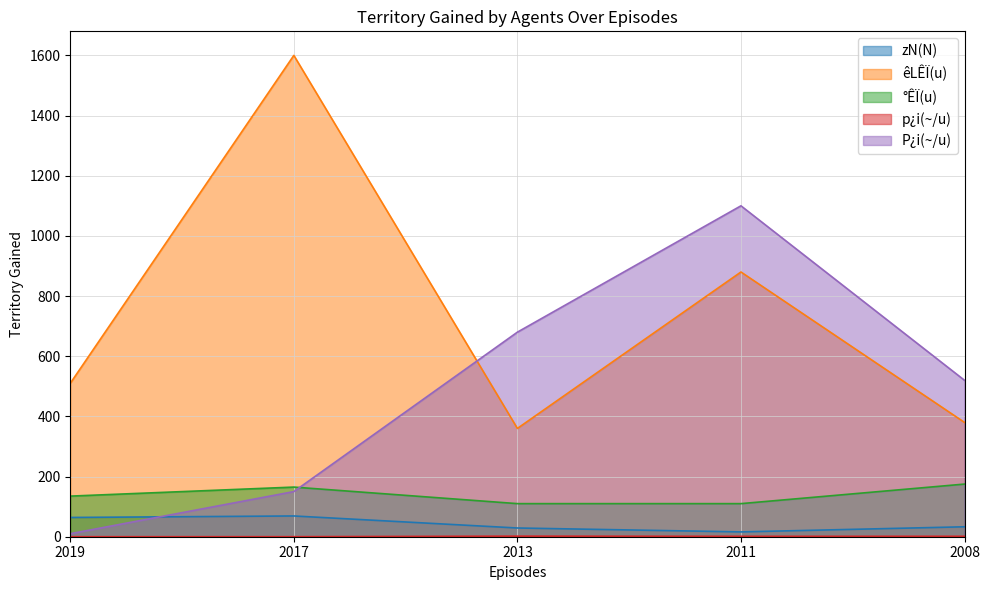

What is the value of the zN(N) point at the 2nd from the left?

69.0